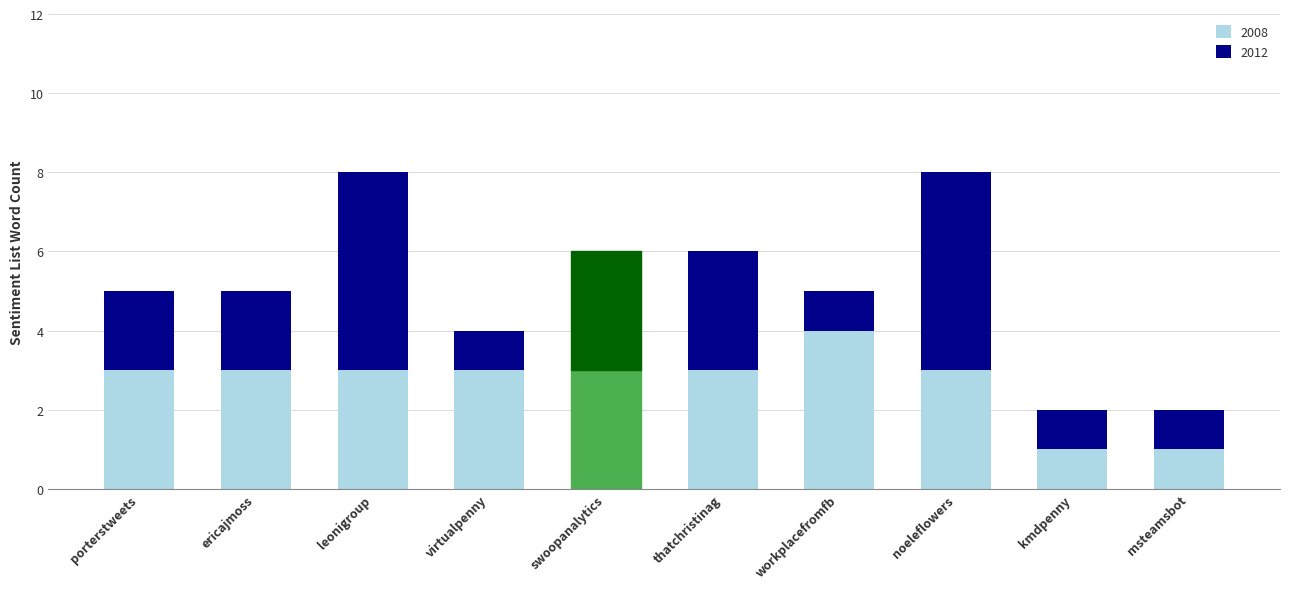

True or false: 2008 has a value of 5 at virtualpenny.

False